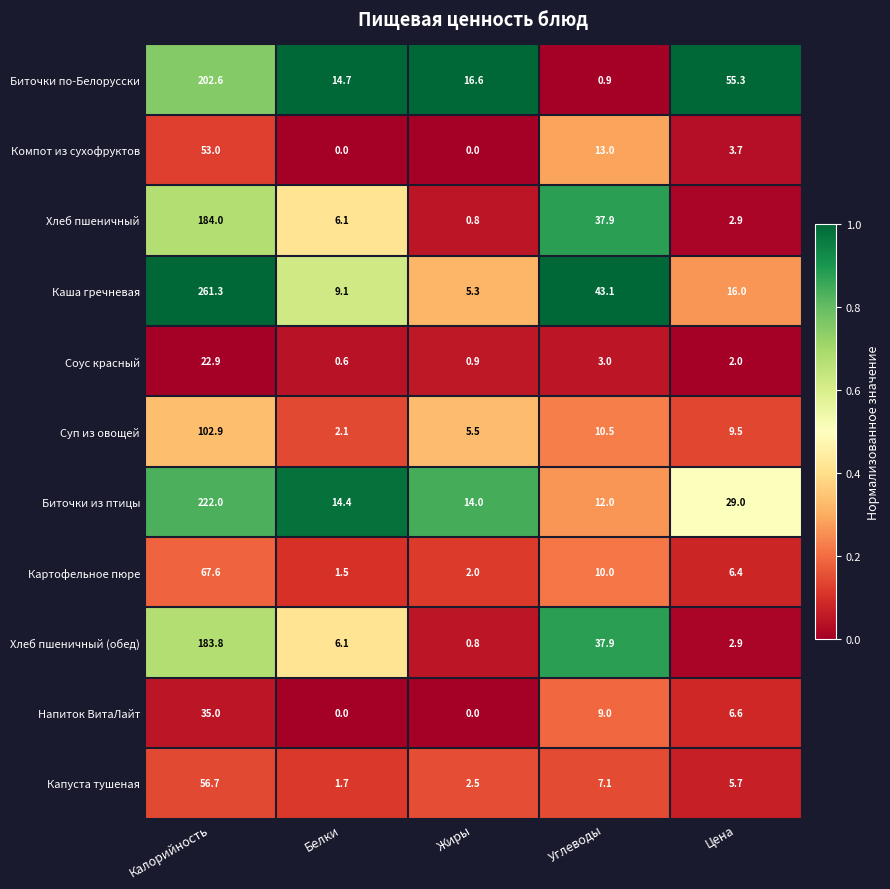

Which series changed the most between Белки and Углеводы?

Каша гречневая